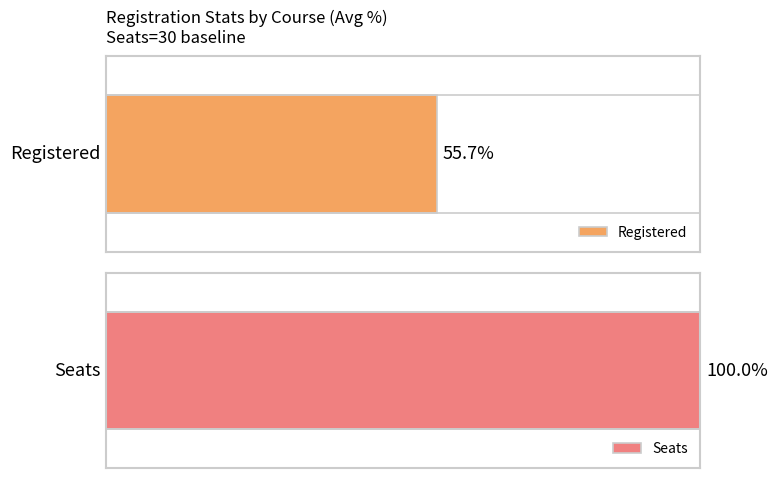

The value of Registered at EM-540 is 13. True or false?

False